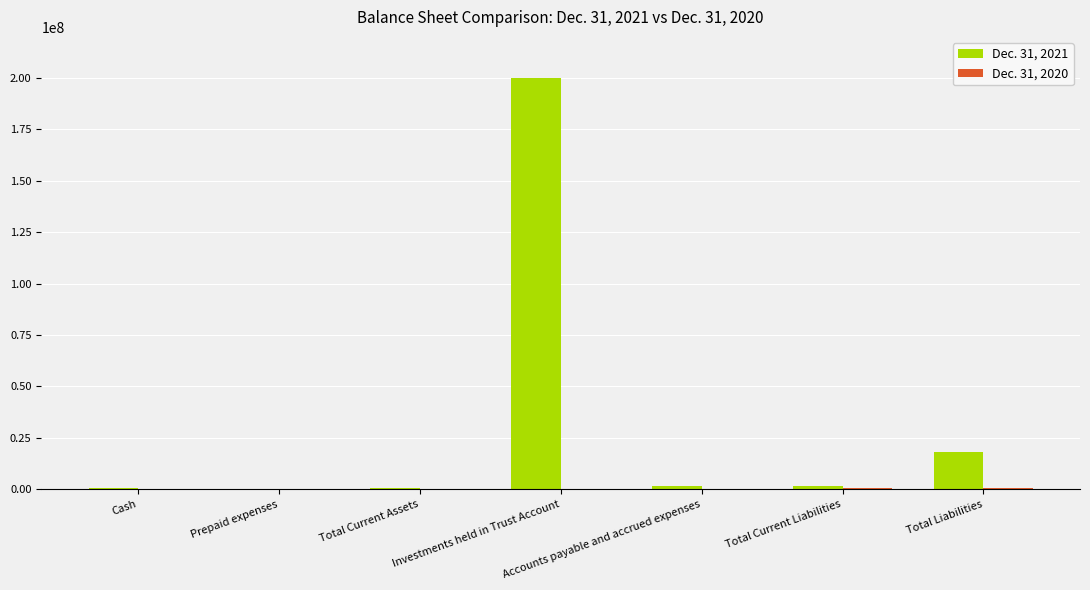

Are the bars grouped side by side (vs. stacked)?

Yes